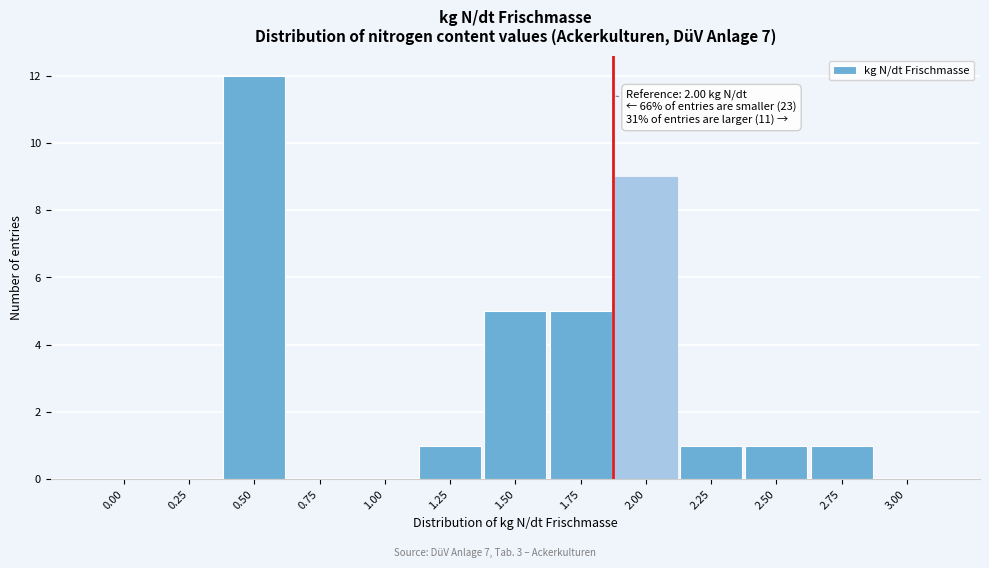

Reading left to right, transcribe all the data shown in this chart.

0.00=0	0.25=0	0.50=12	0.75=0	1.00=0	1.25=1	1.50=5	1.75=5	2.00=9	2.25=1	2.50=1	2.75=1	3.00=0